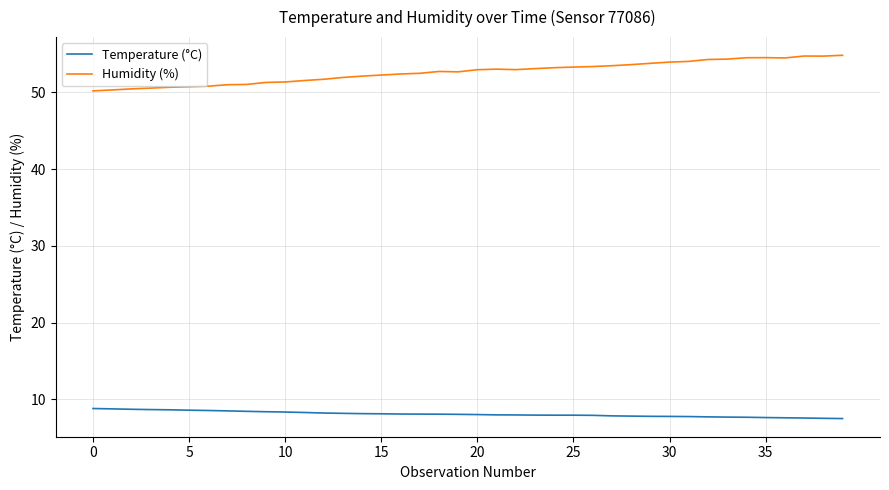

Which series has the largest total across all categories?

Humidity (%)